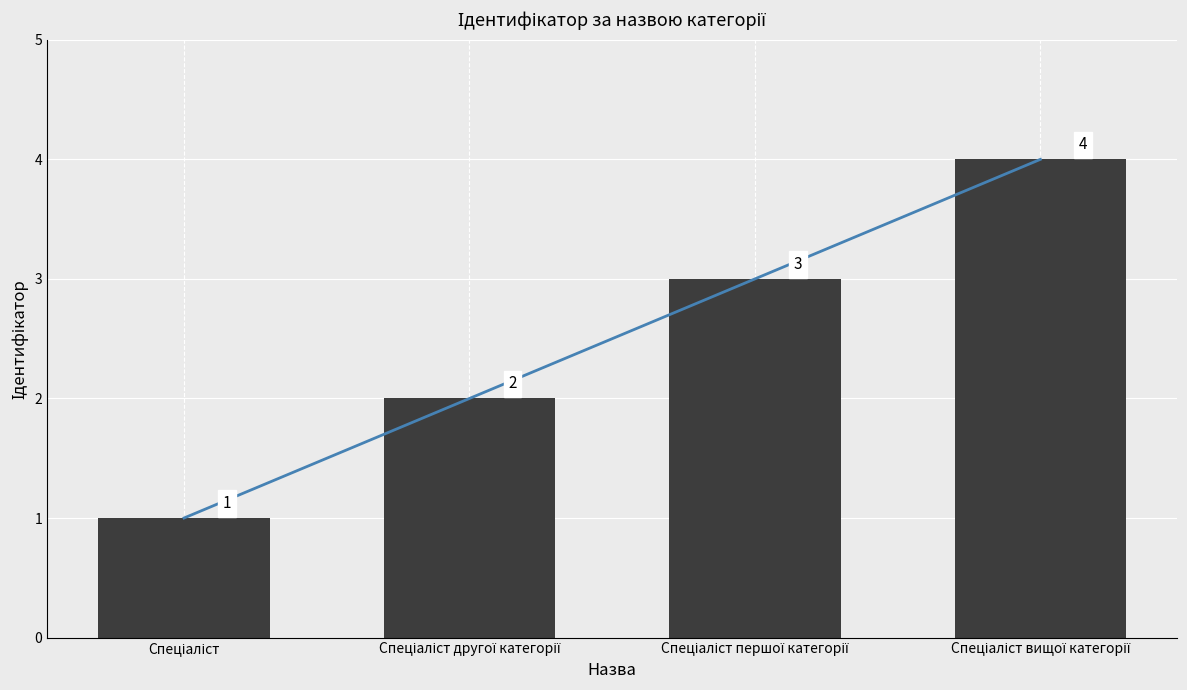

Where is the data nearest to the value 2?

Спеціаліст другої категорії